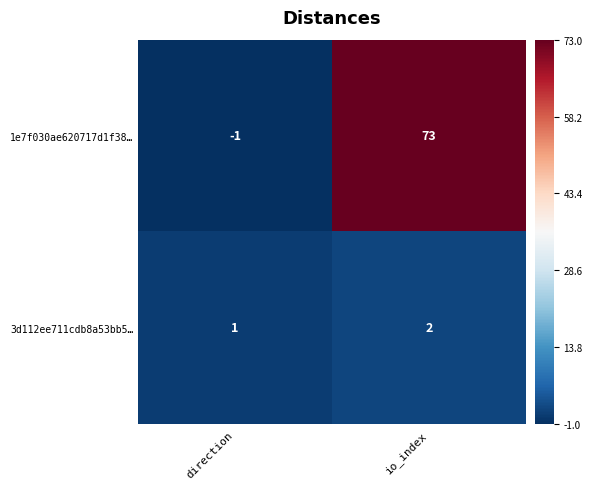

Count the number of data series in this chart.

2